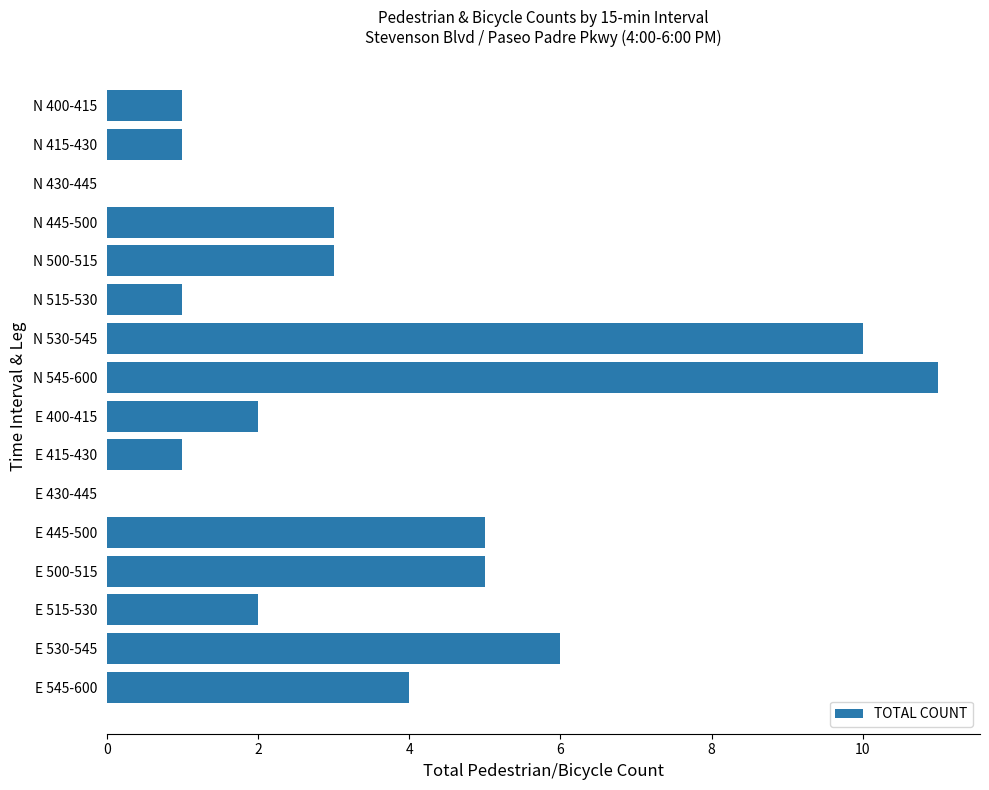

The chart shows a value of 3 at N 445-500. True or false?

True